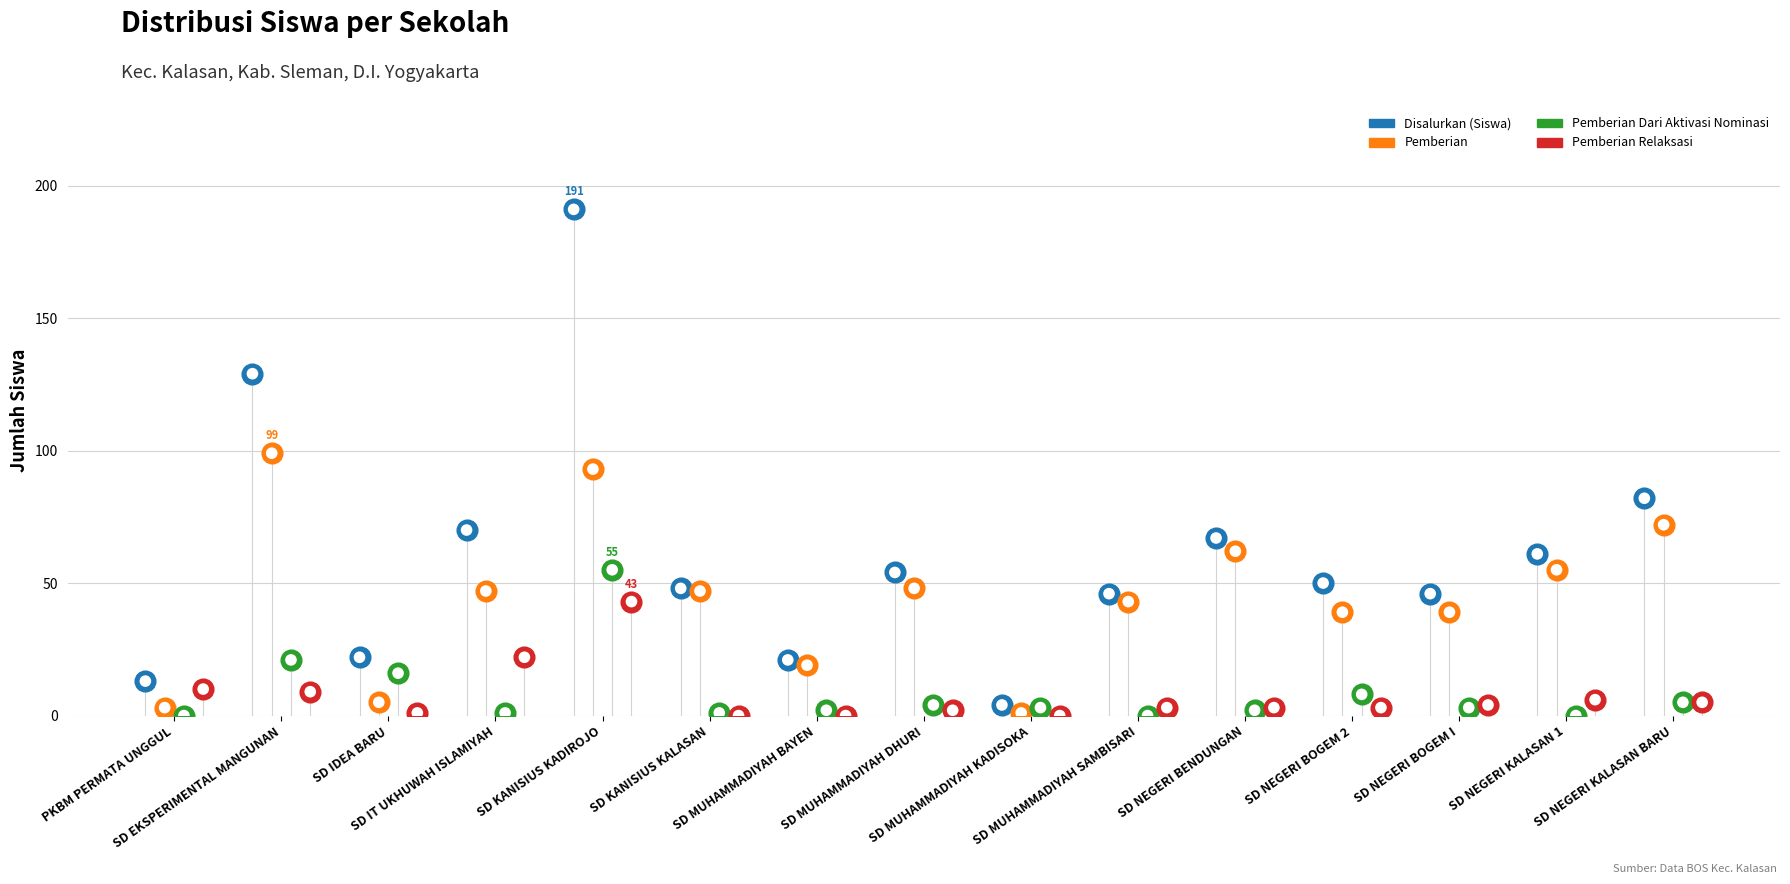

What are all the series names shown in the legend?

Disalurkan (Siswa), Pemberian, Pemberian Dari Aktivasi Nominasi, Pemberian Relaksasi